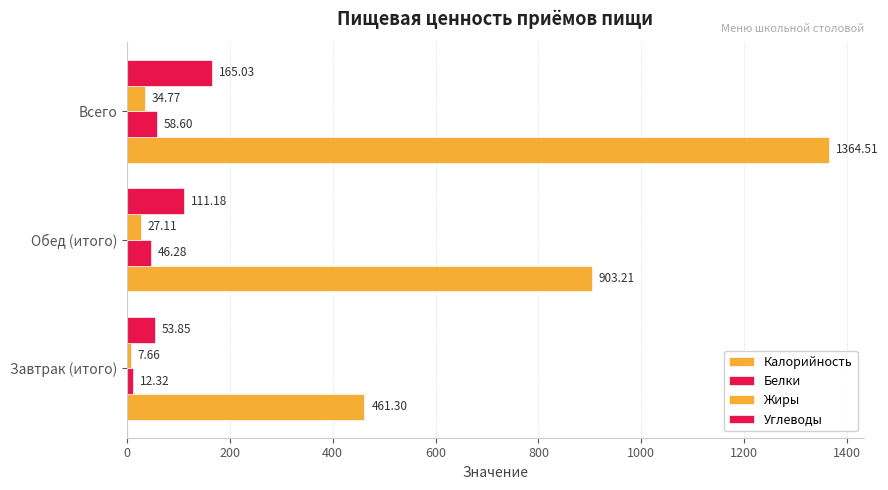

How many data points in Белки are above 46?

2